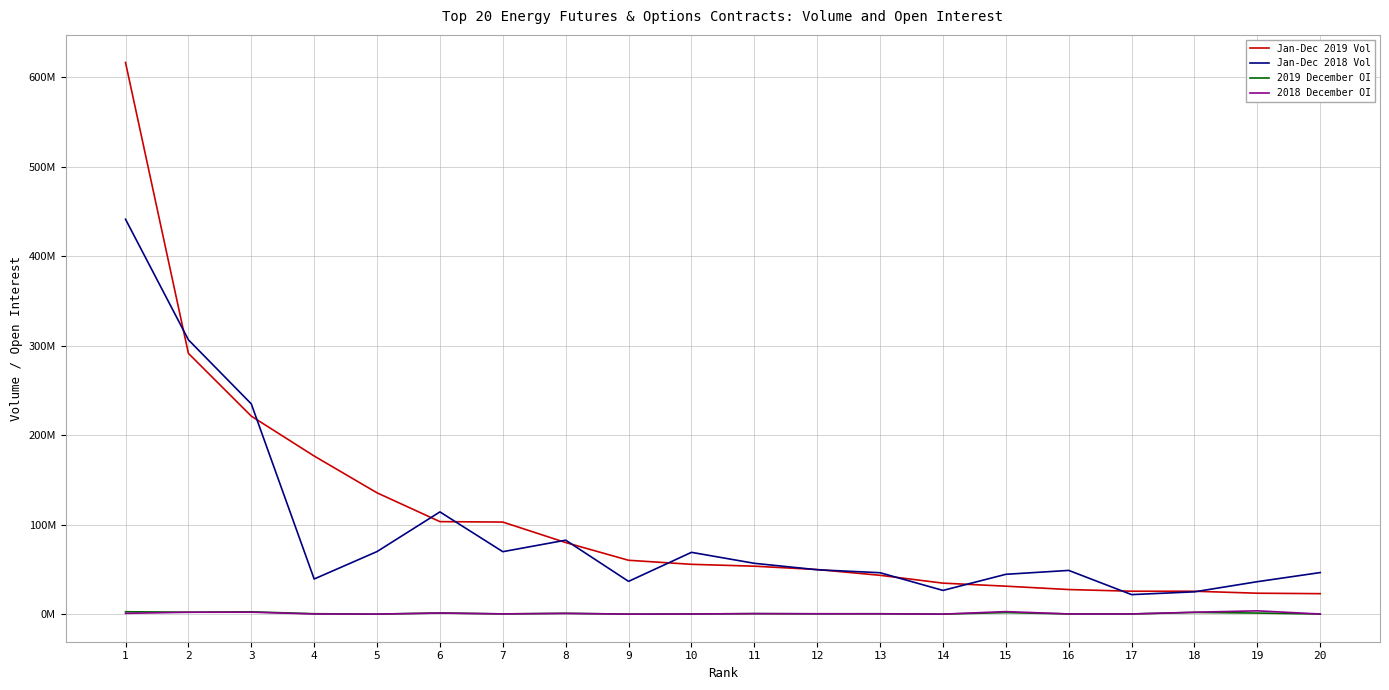

True or false: Jan-Dec 2018 Vol and 2019 December OI intersect in this chart.

False